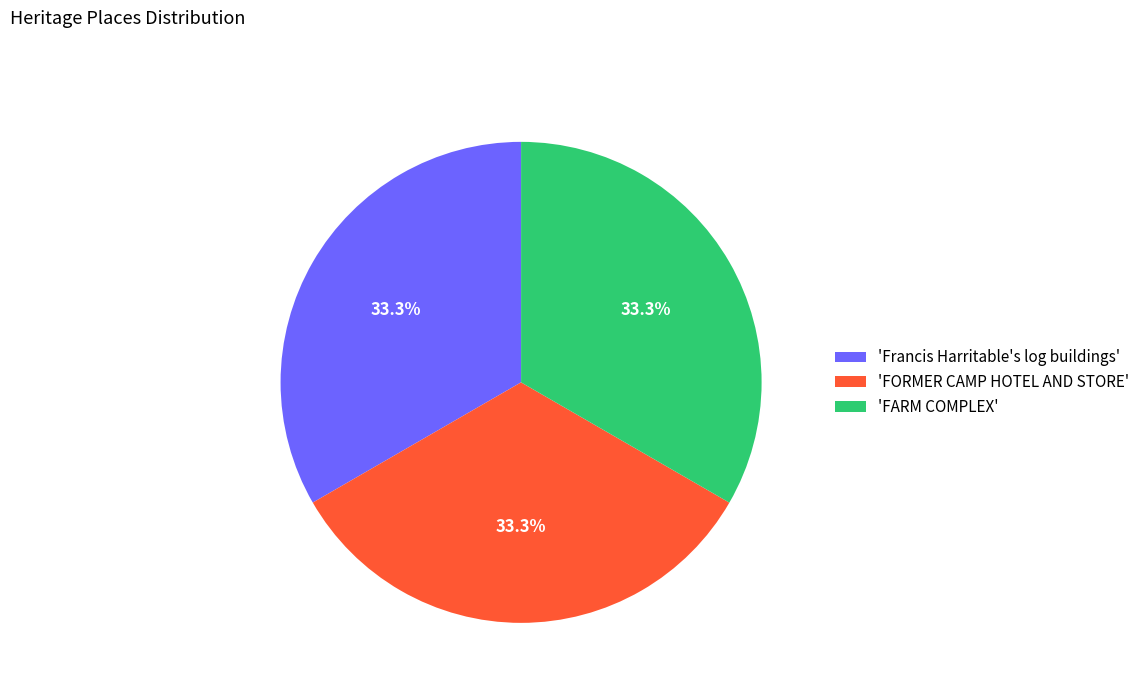

How many segments does this pie chart have?

3